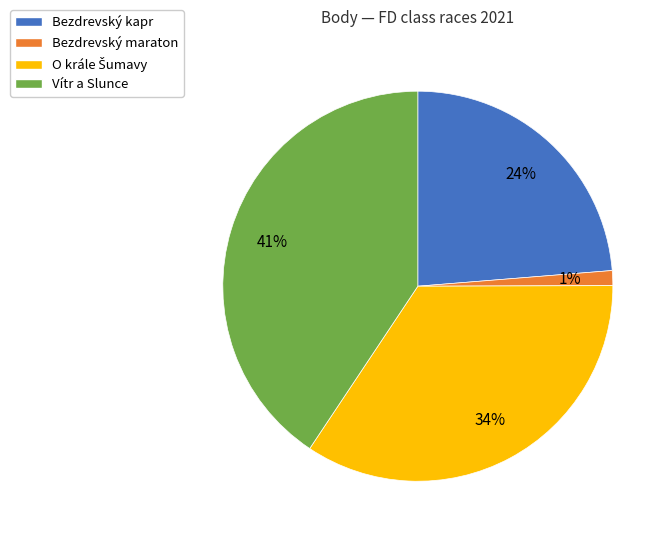

To the nearest percent, what is the average slice percentage?

25%